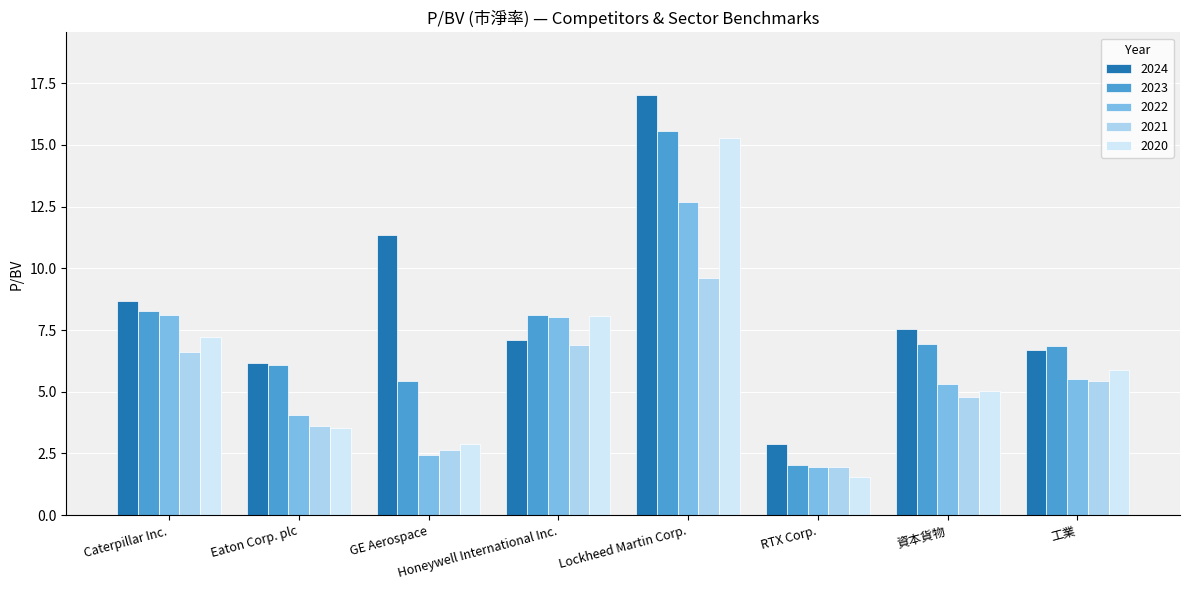

At which label does 2022 first exceed 5?

Caterpillar Inc.